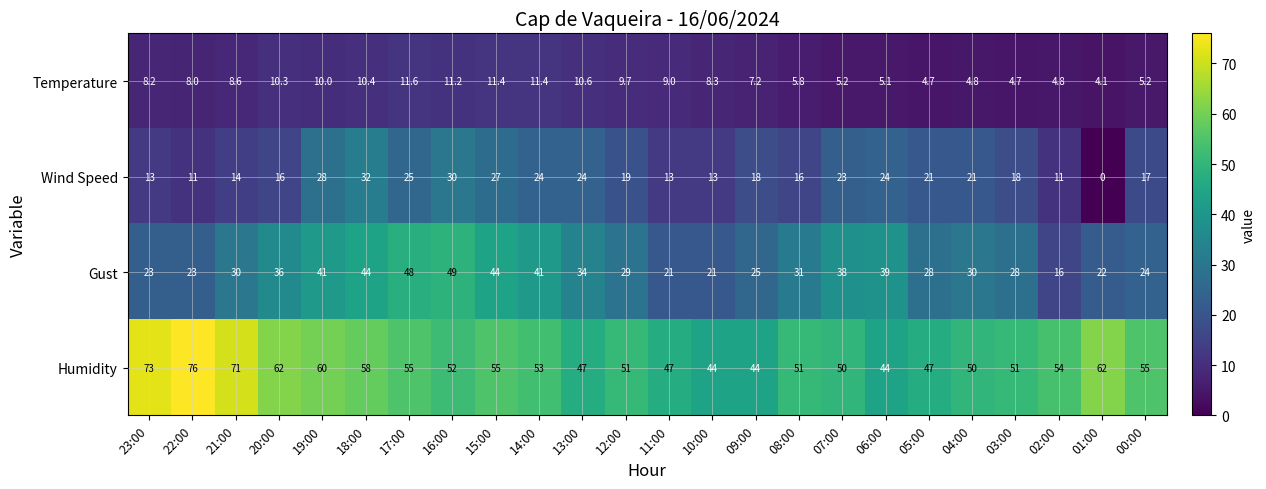

What is the maximum value shown in the chart?

76.0